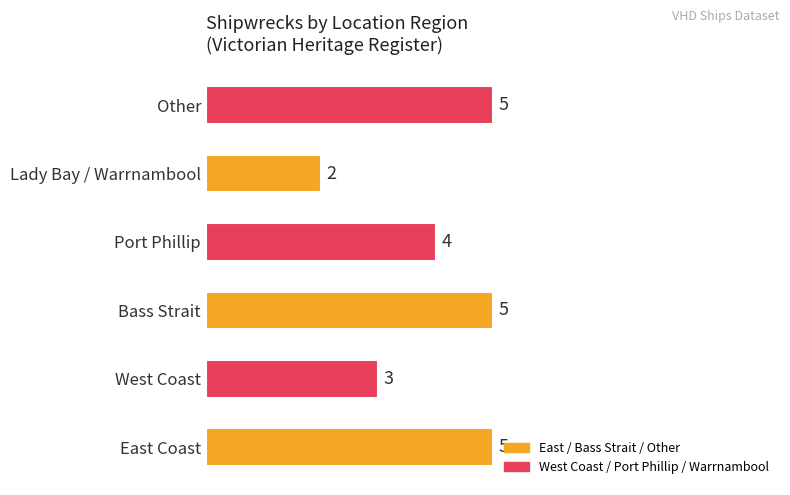

The chart shows a value of 4 at Port Phillip. True or false?

True